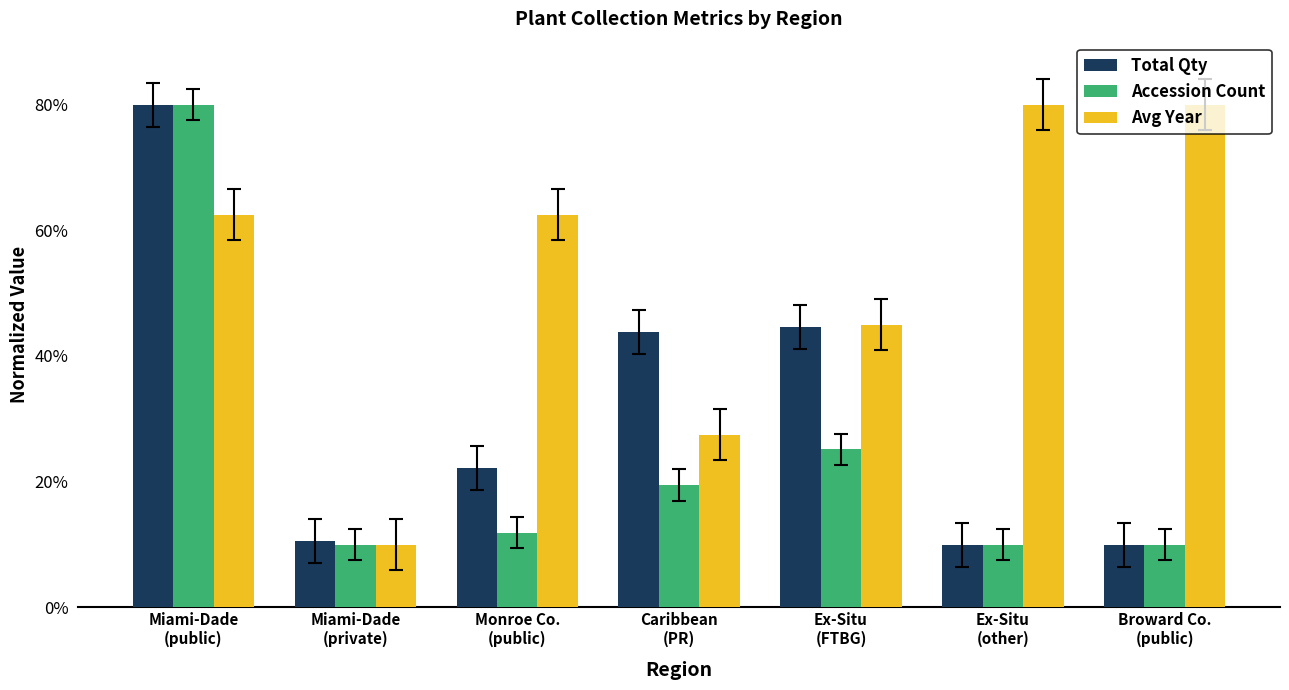

List the series in order of their overall mean, lowest first.

Accession Count, Total Qty, Avg Year